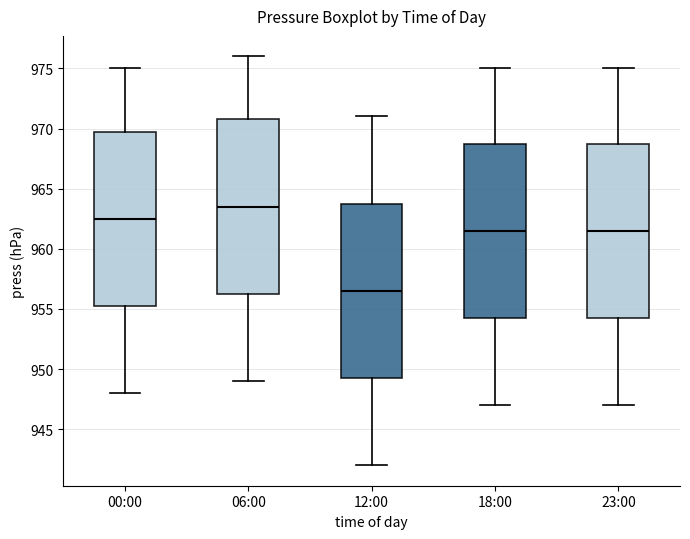

Which box's median line is the lowest?

12:00